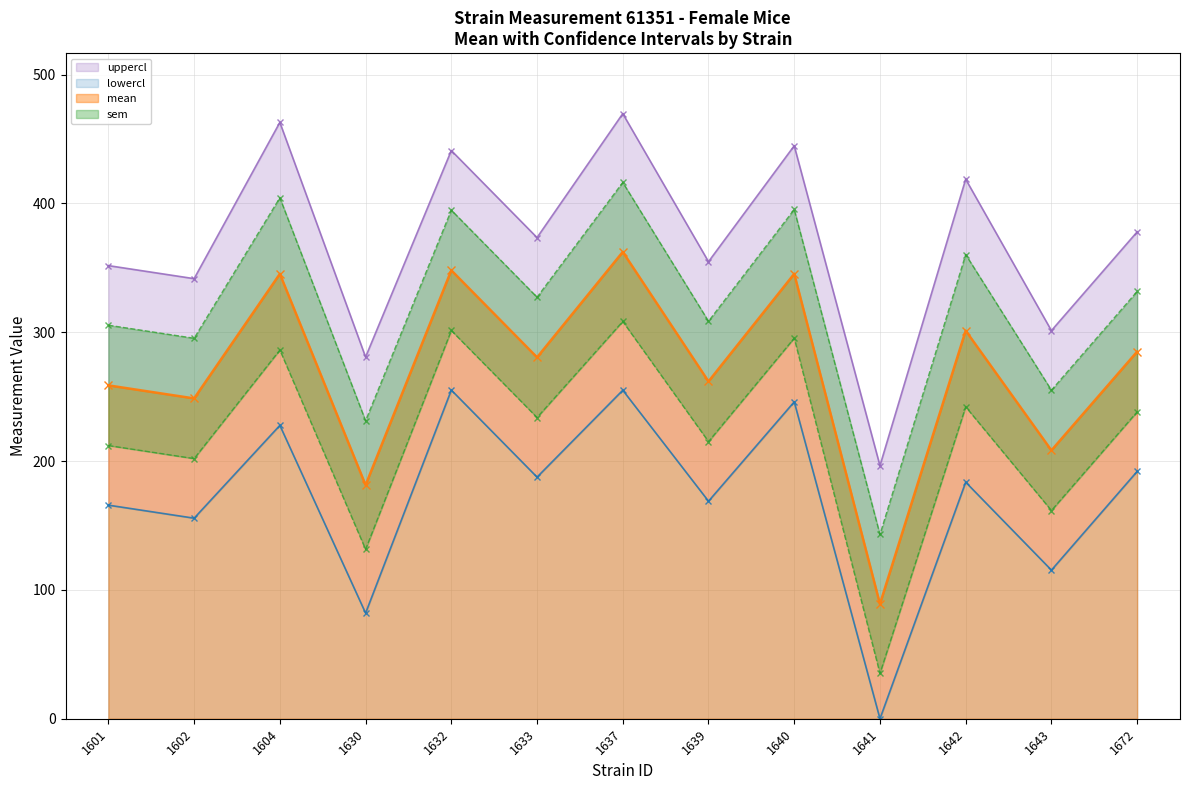

What is the minimum value for mean?

89.1